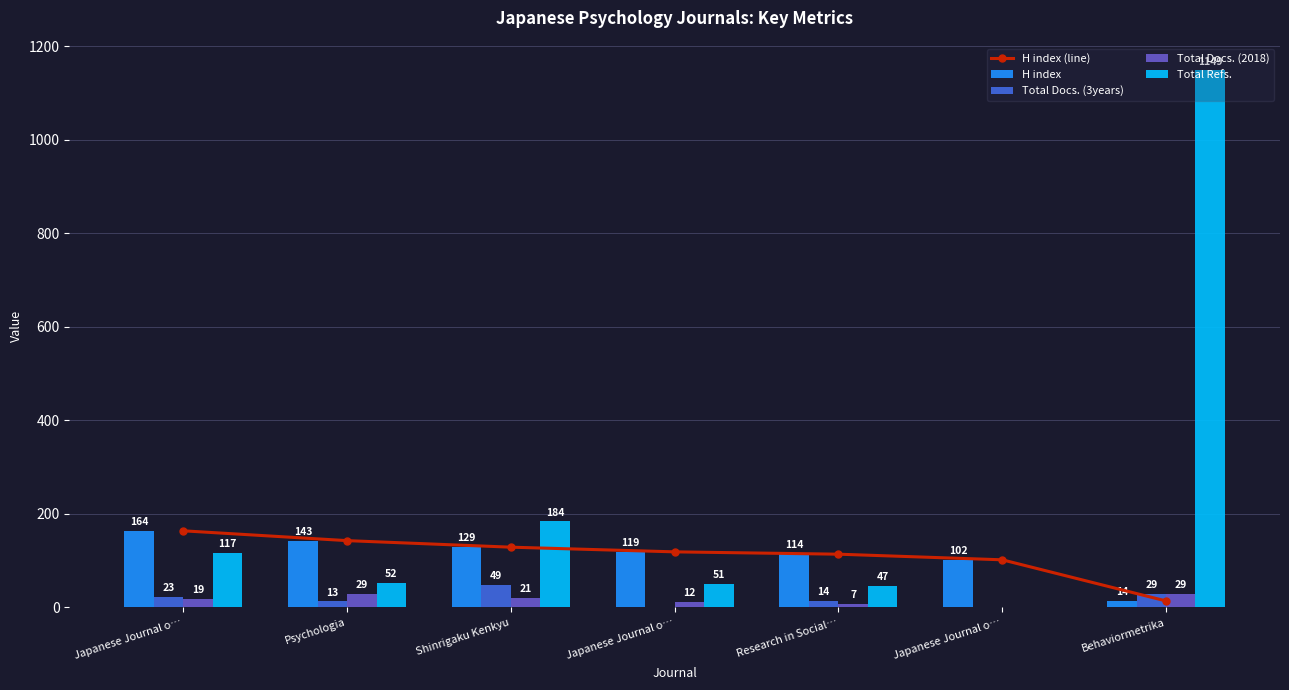

What is the difference between the second highest and minimum values in the H index (line) series?

129